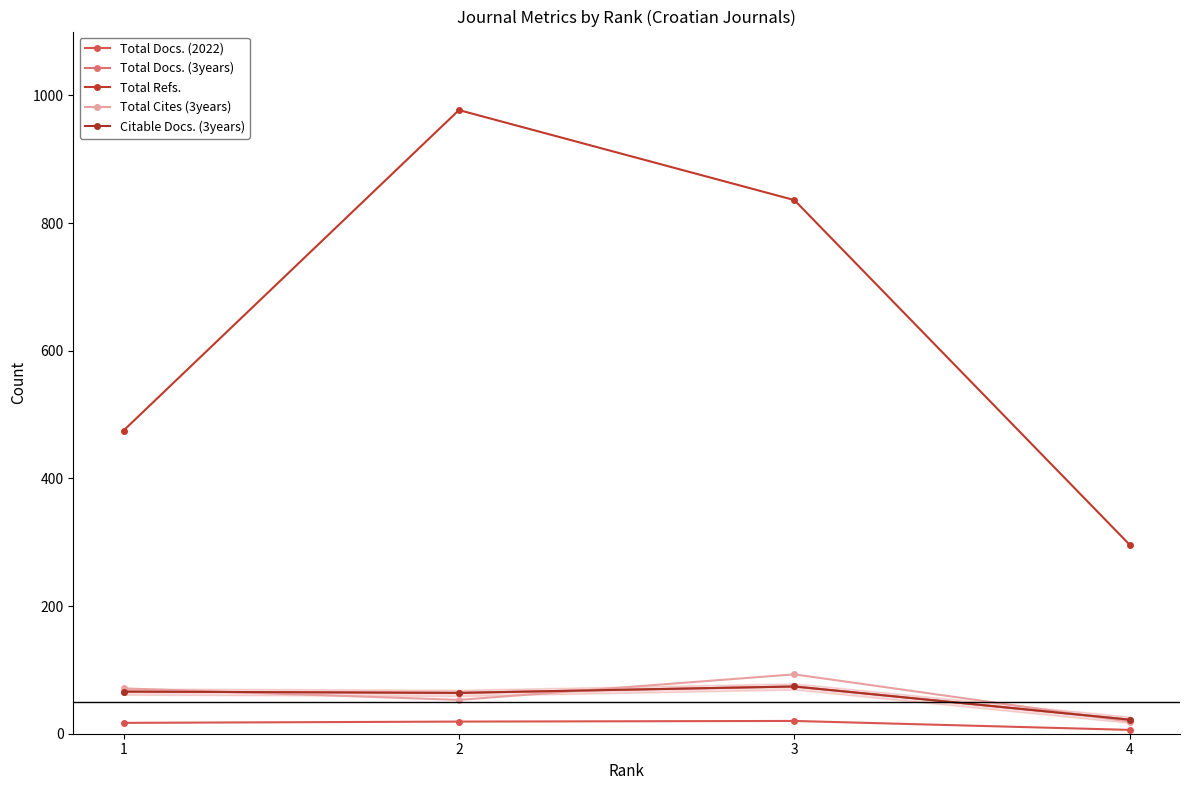

In Total Docs. (2022), how many points are higher than both neighbors (excluding endpoints)?

1